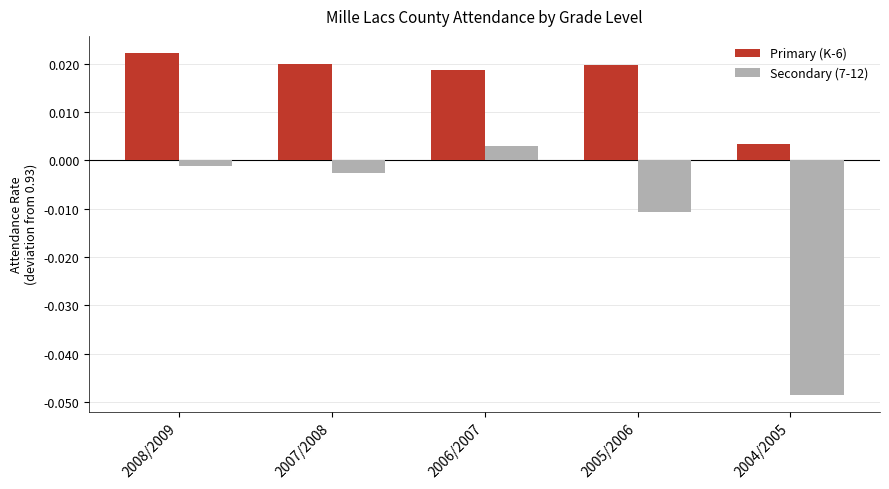

How many groups of bars are there?

5